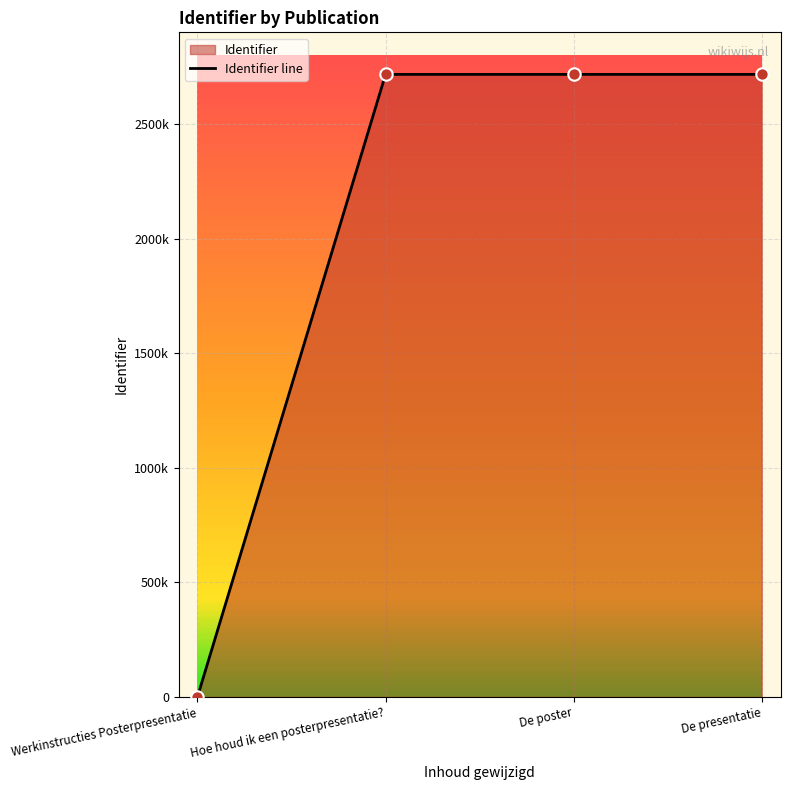

Between Werkinstructies Posterpresentatie and Hoe houd ik een posterpresentatie?, which is larger?

Hoe houd ik een posterpresentatie?